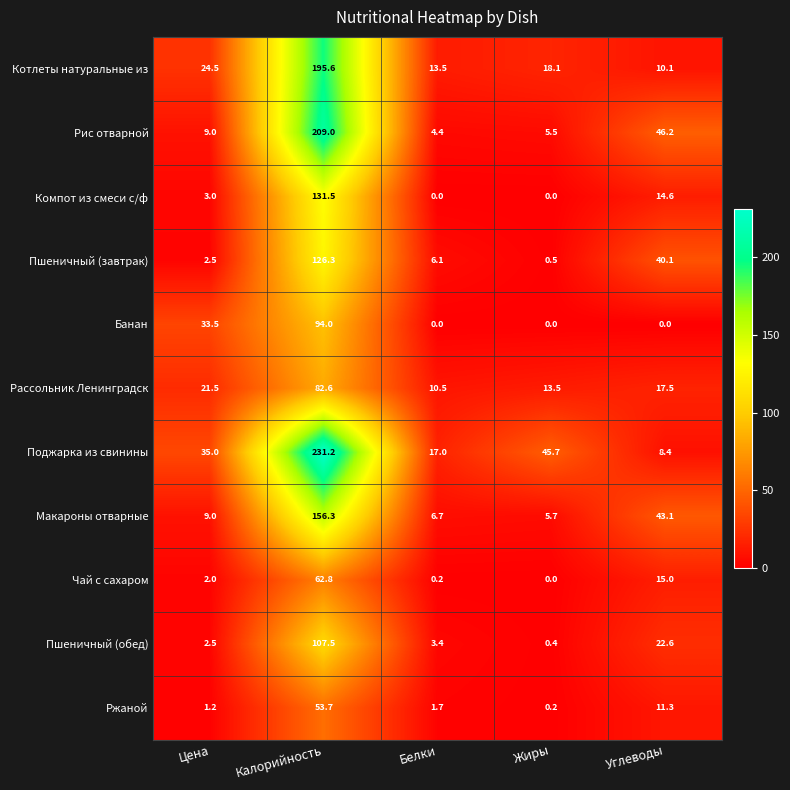

The Пшеничный (обед) series shows 0.4 at Жиры. True or false?

True